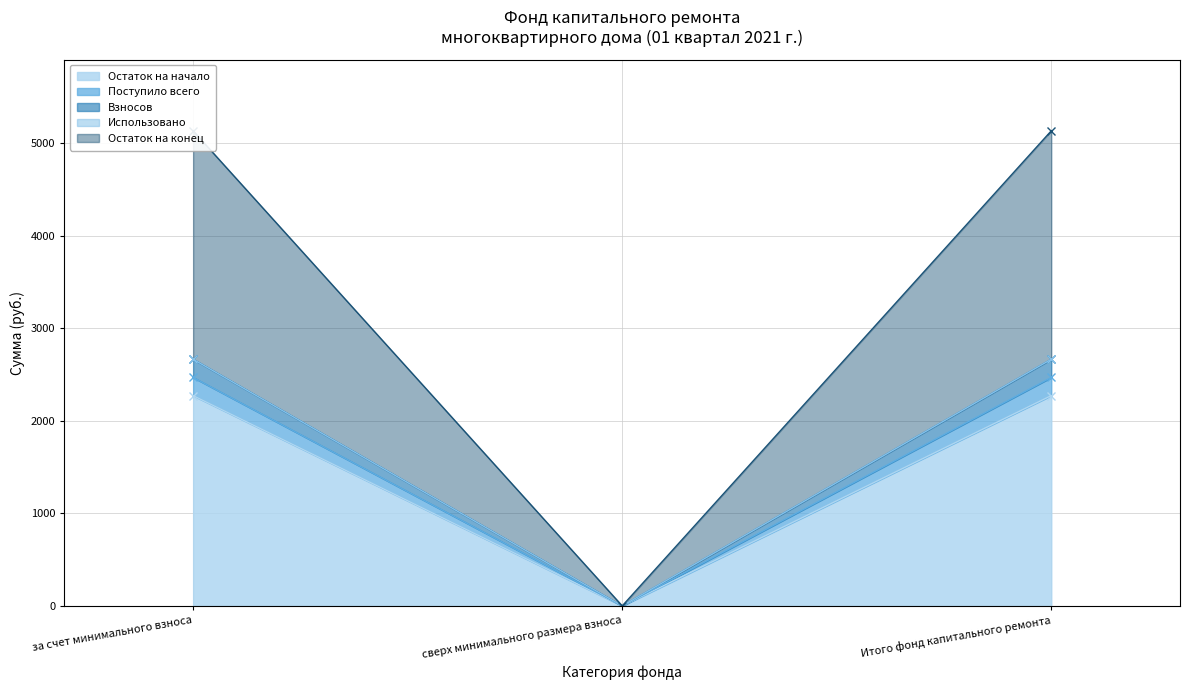

The value of Взносов at Итого фонд капитального ремонта is 2663.8. True or false?

True